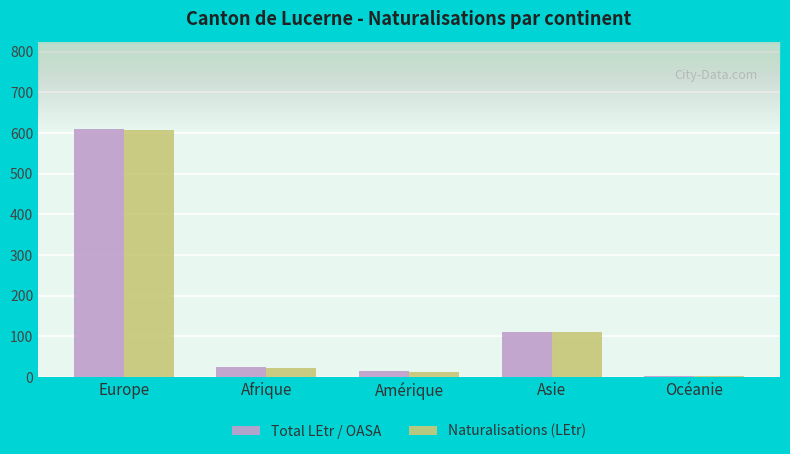

Is the value of Total LEtr / OASA at Asie greater than the value of Naturalisations (LEtr) at Europe?

No